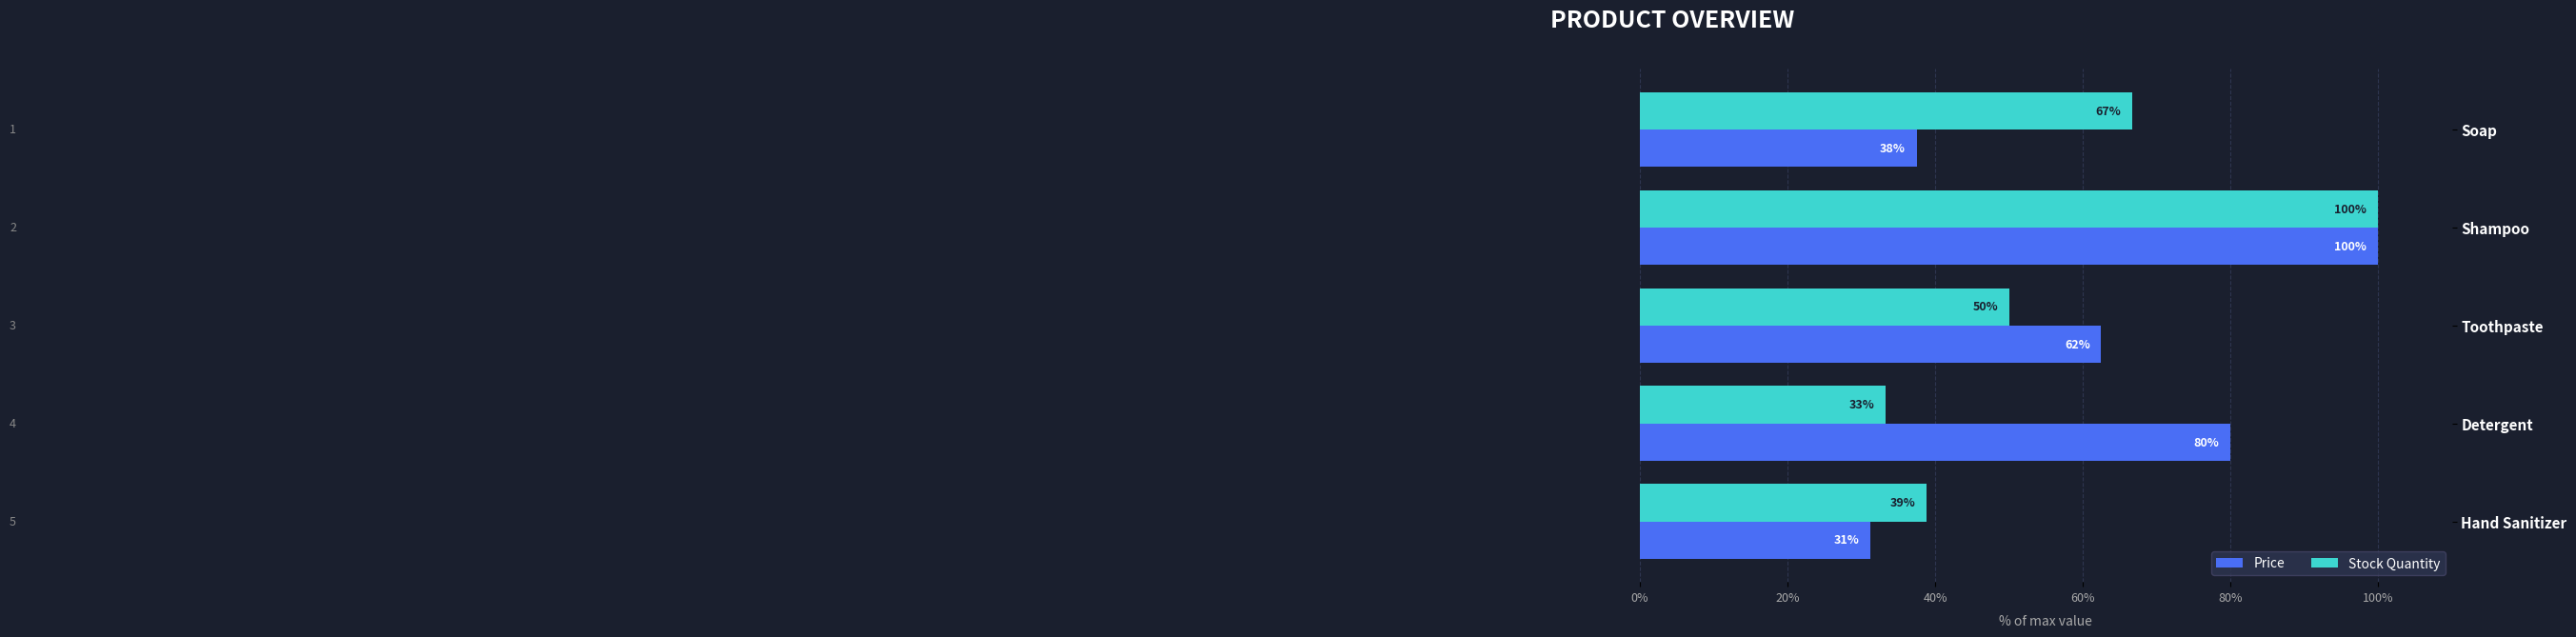

At how many categories does at least one series exceed 96?

1